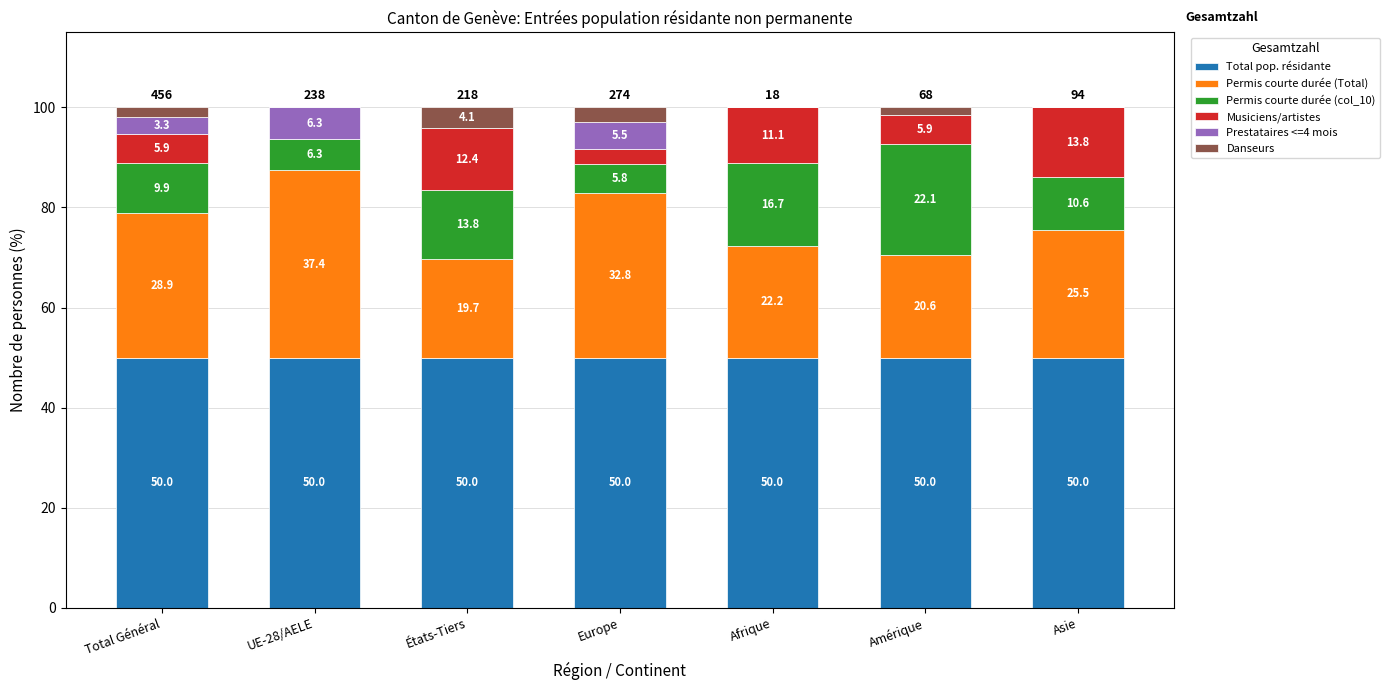

How many categories are shown in the chart?

7